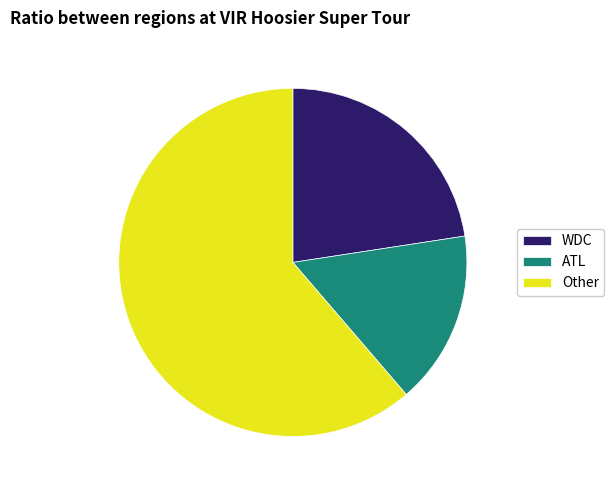

What is the ratio of the value at ATL to the value at Other?

0.3